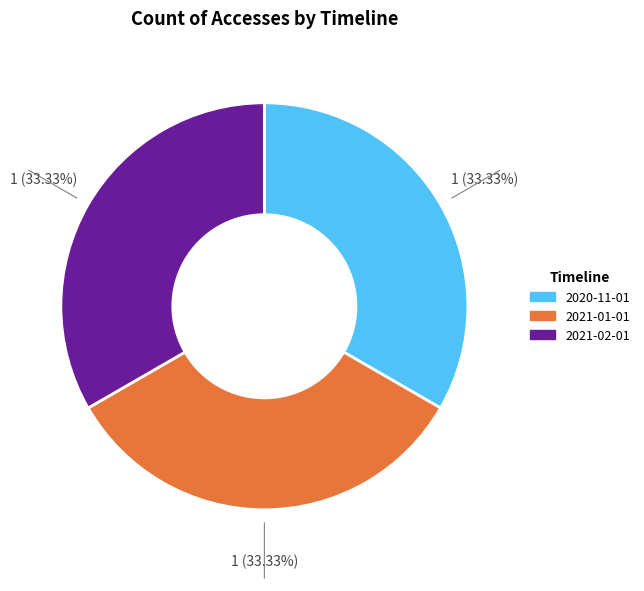

Approximately how many times larger is the value at 2020-11-01 compared to 2021-01-01?

1.0